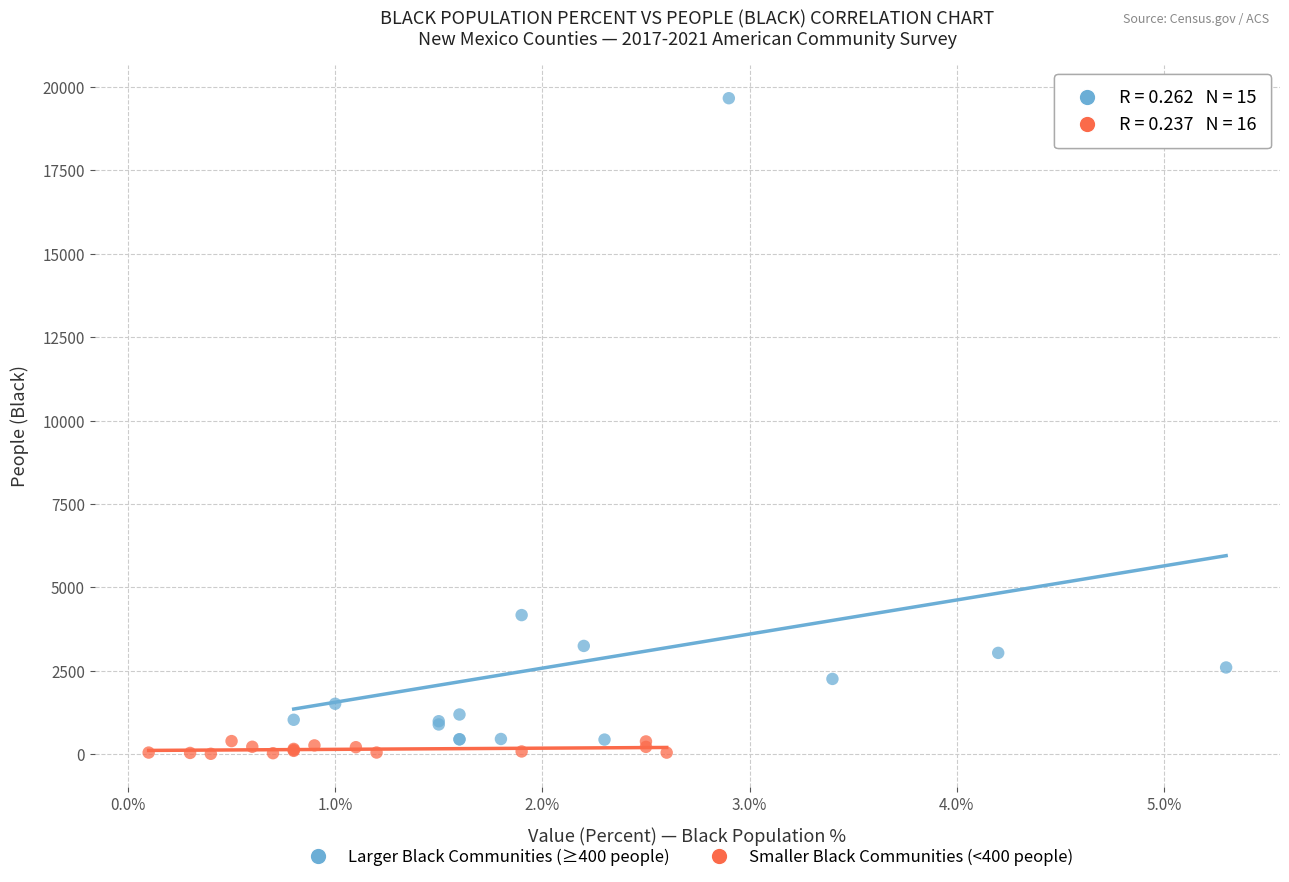

Which series reaches the maximum Y coordinate?

Larger Black Communities (≥400 people)